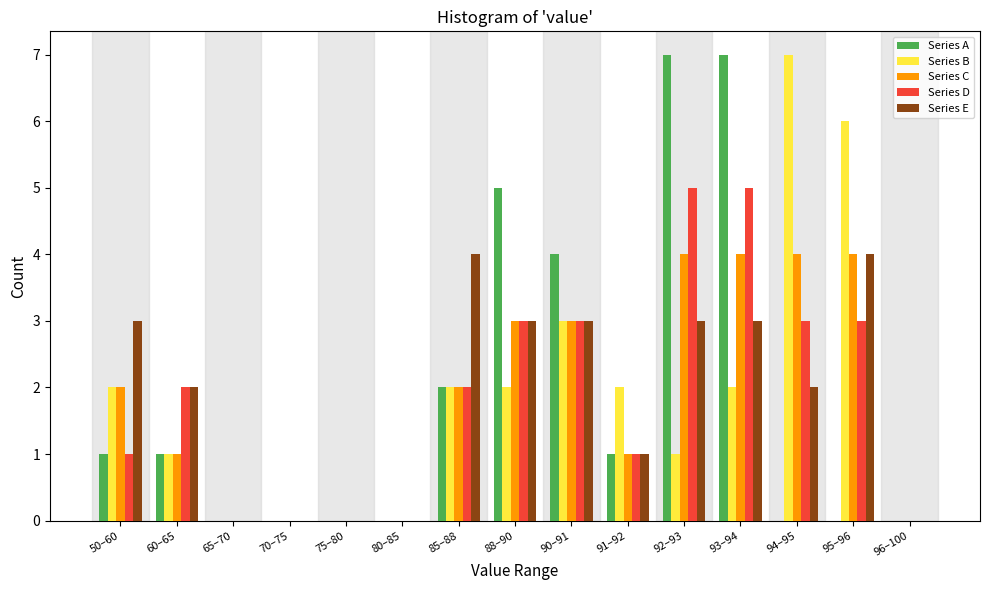

What is the greatest value displayed?

7